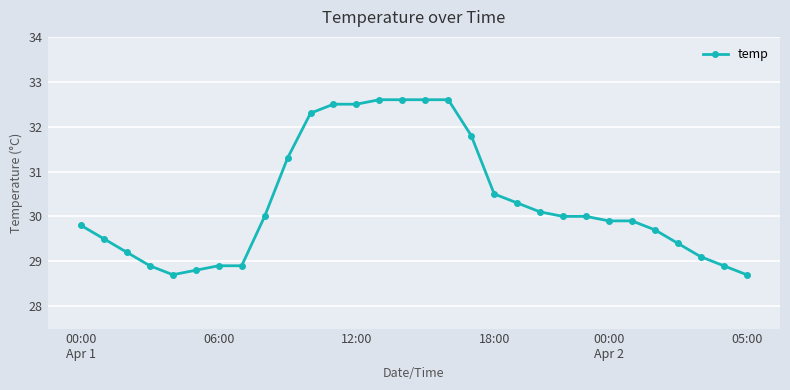

Reading left to right, transcribe all the data shown in this chart.

29.8	29.5	29.2	28.9	28.7	28.8	28.9	28.9	30.0	31.3	32.3	32.5	32.5	32.6	32.6	32.6	32.6	31.8	30.5	30.3	30.1	30.0	30.0	29.9	29.9	29.7	29.4	29.1	28.9	28.7